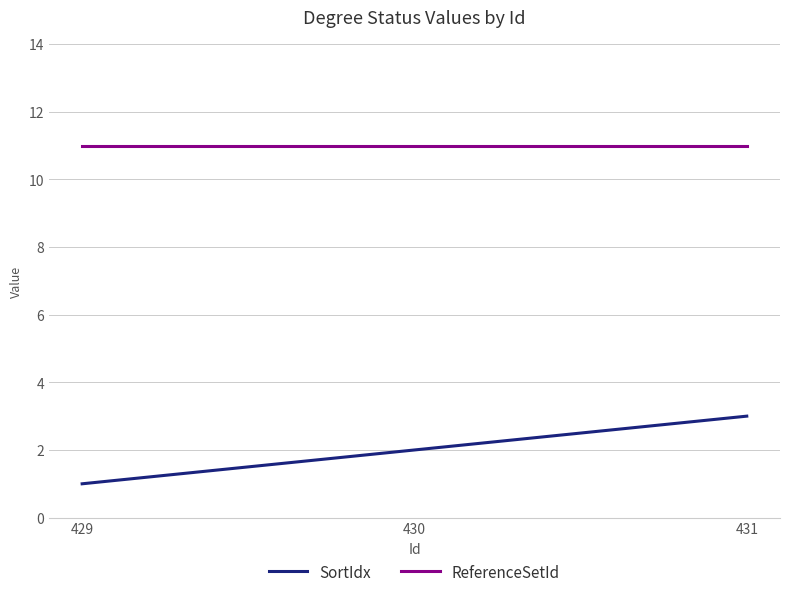

Is the value of SortIdx at 430 greater than the value of ReferenceSetId at 429?

No